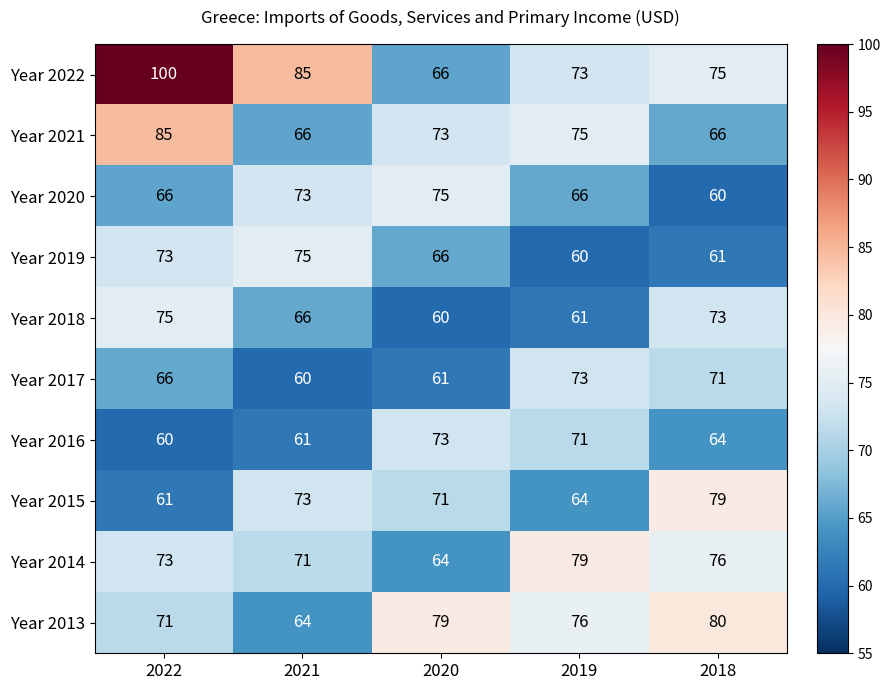

True or false: Year 2017 has a value of 66 at 2022.

True